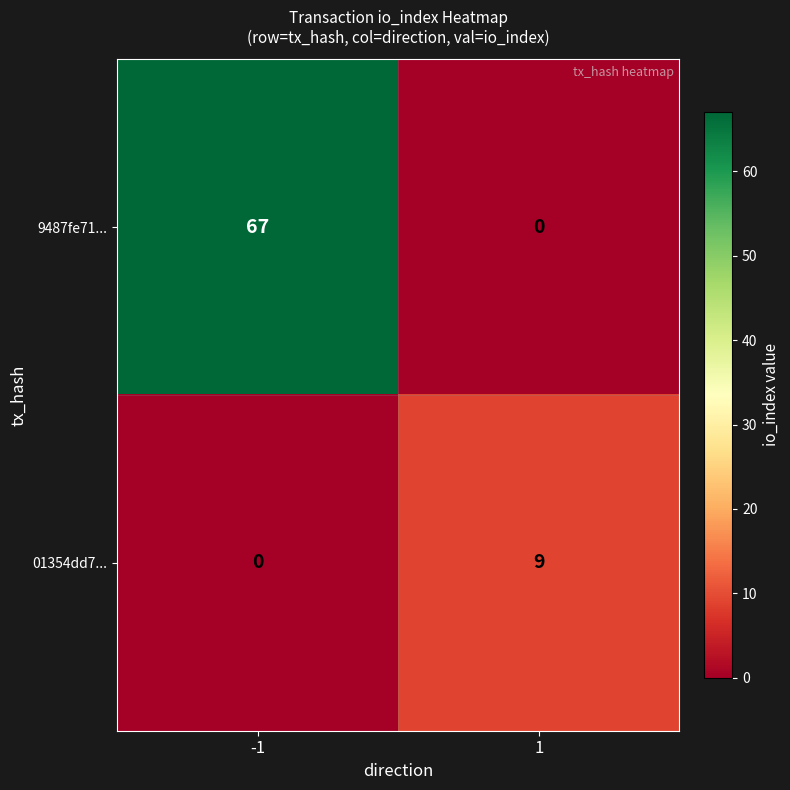

What is the spread (max minus min) of values at -1?

67